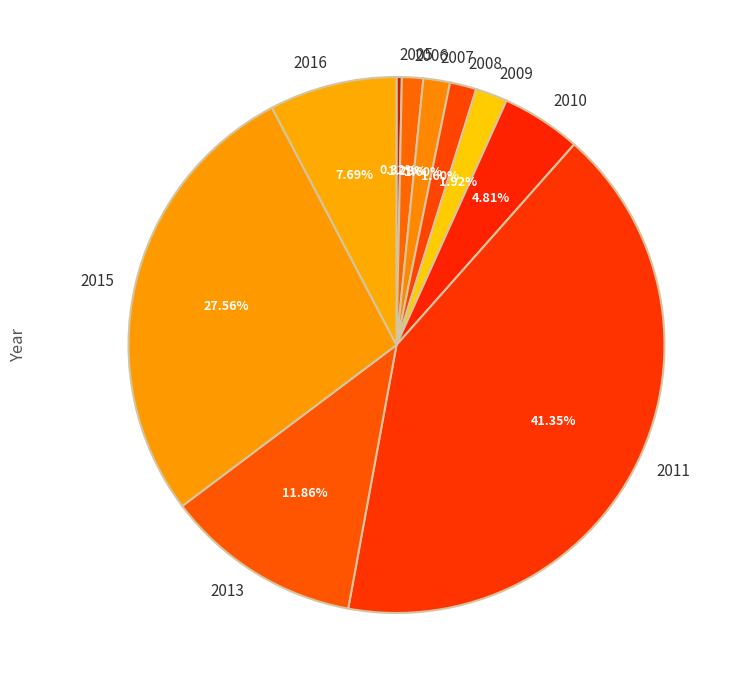

Which slice is the largest?

2011